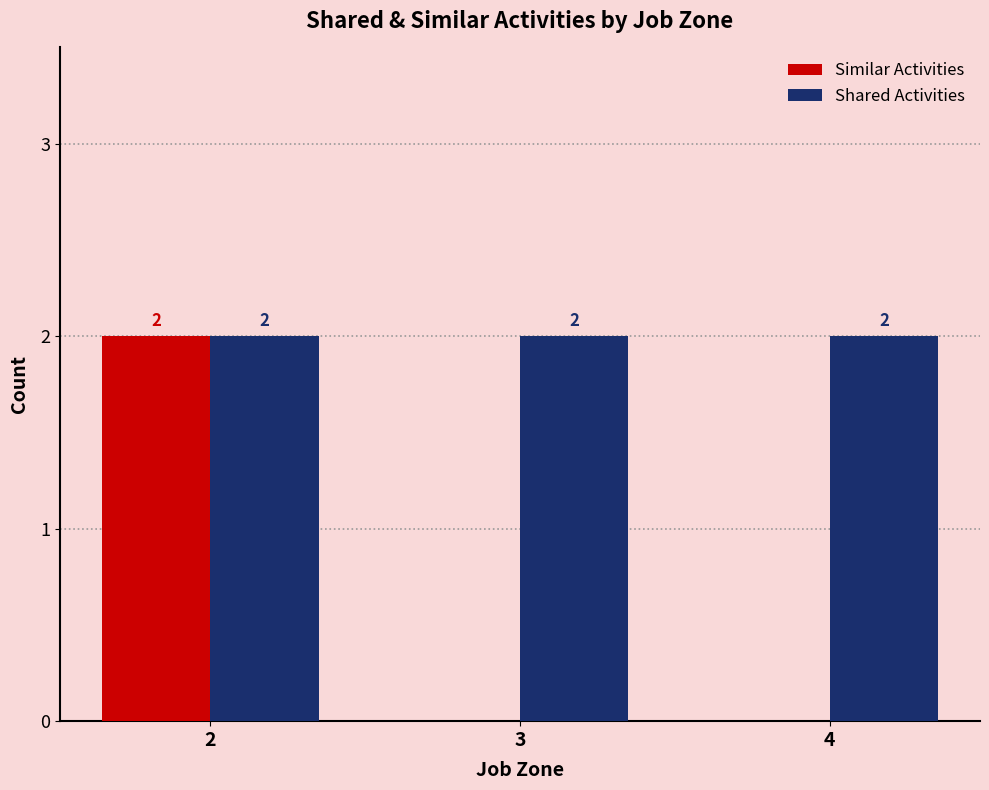

What is the maximum value for Shared Activities?

2